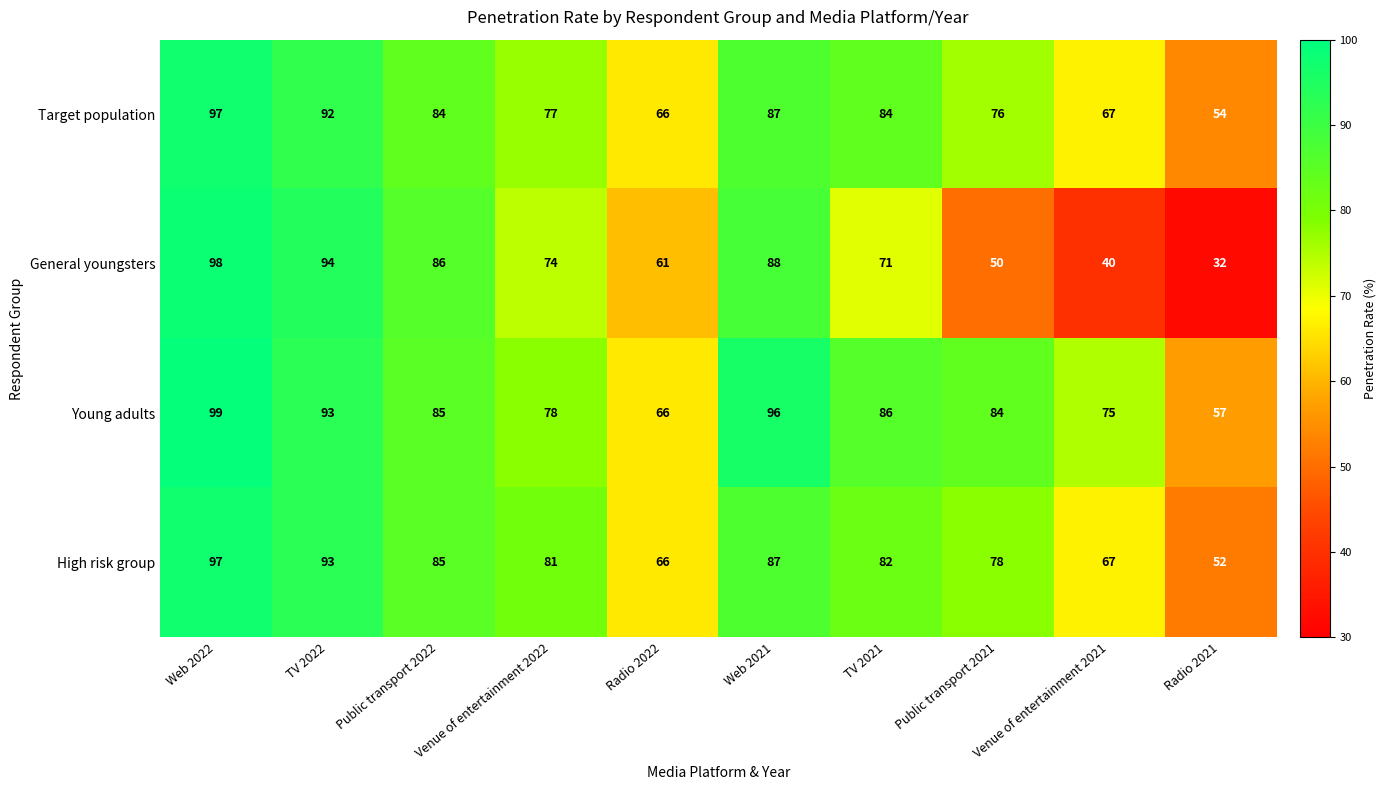

Between Venue of entertainment 2022 and Radio 2022, which series saw the biggest shift?

High risk group